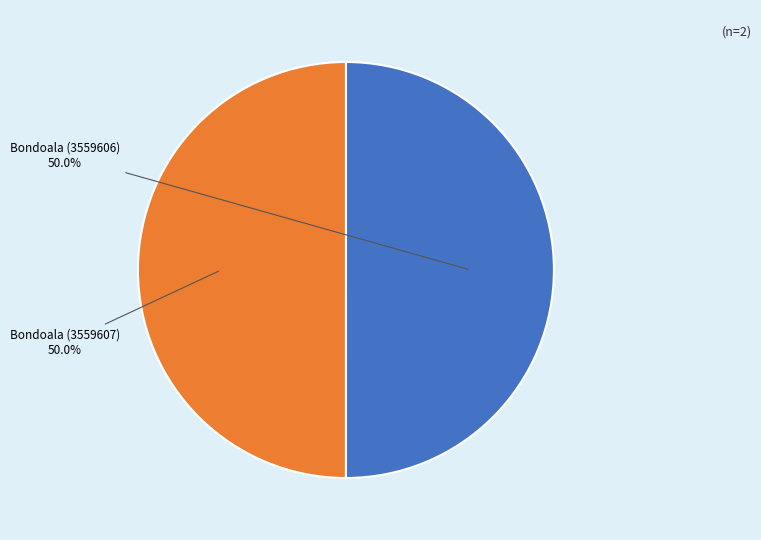

How many slices are in this pie chart?

2